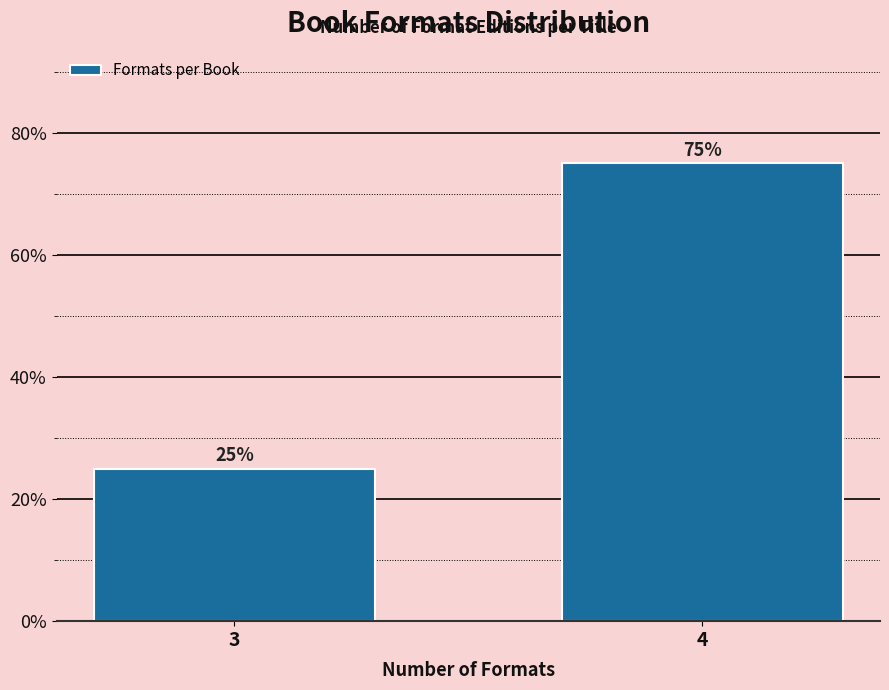

Reading right to left, what are all the values shown in this chart?

75	25